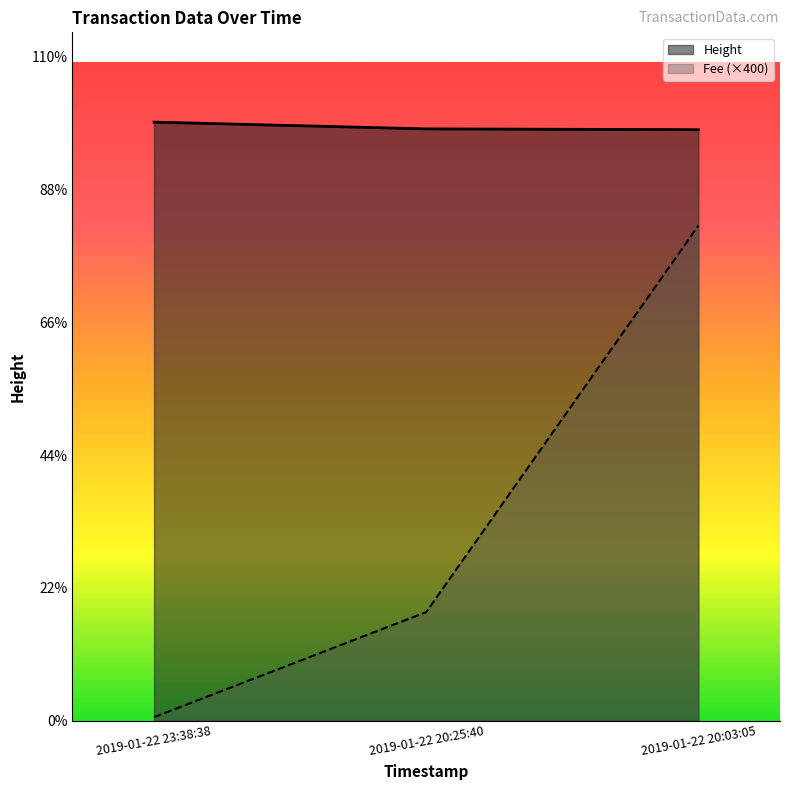

The value of Height at 2019-01-22 23:38:38 is 4508.0. True or false?

True